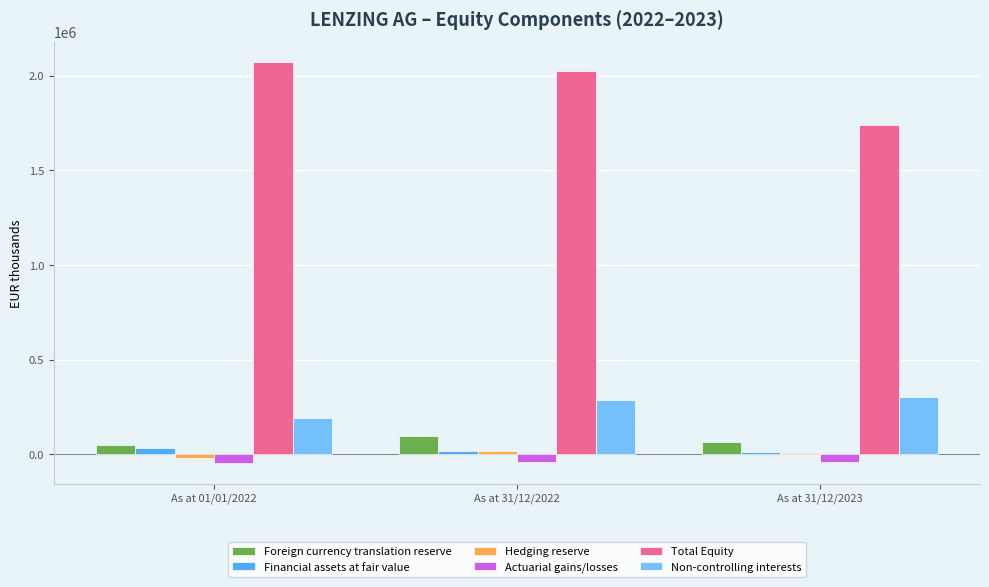

Which series changed the most between As at 31/12/2022 and As at 31/12/2023?

Total Equity